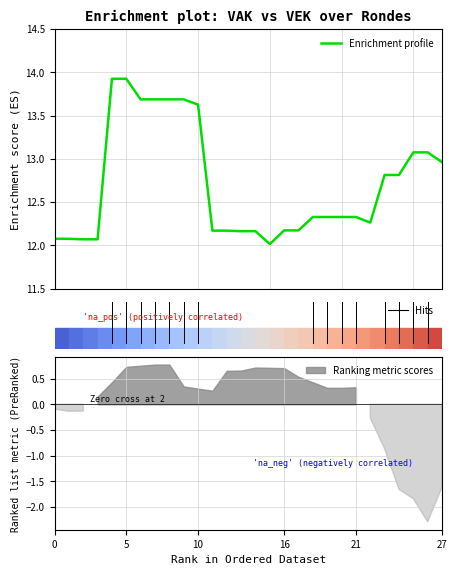

True or false: the data shows 12.2 at 16.

True